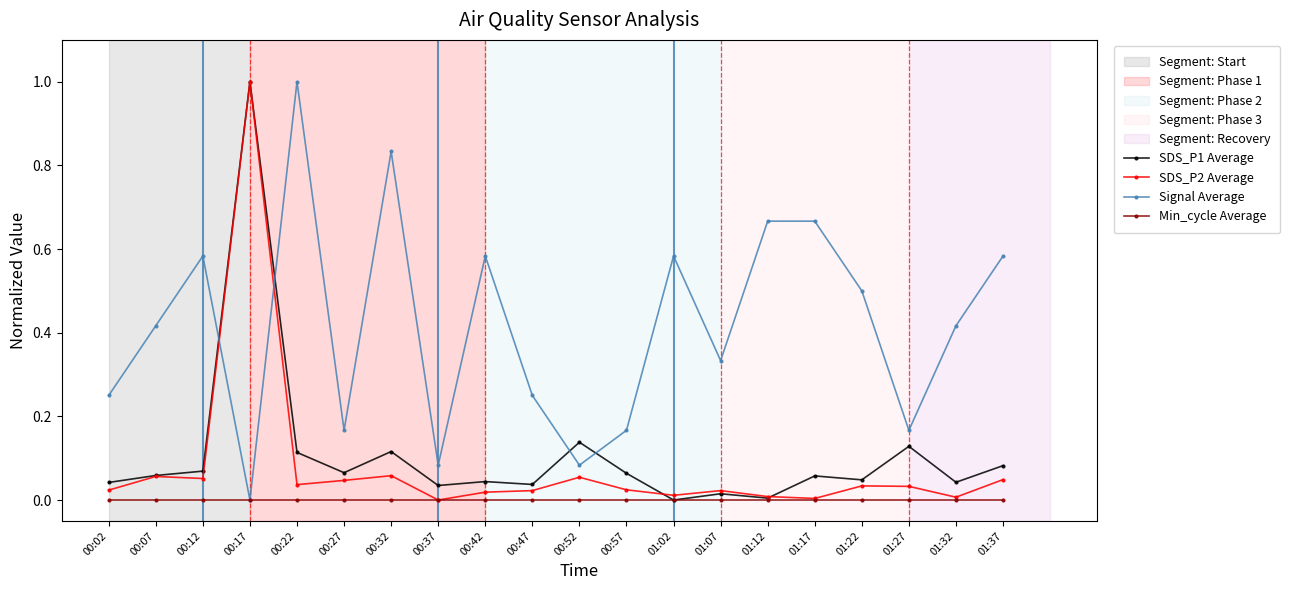

What position from the right is 00:52?

10